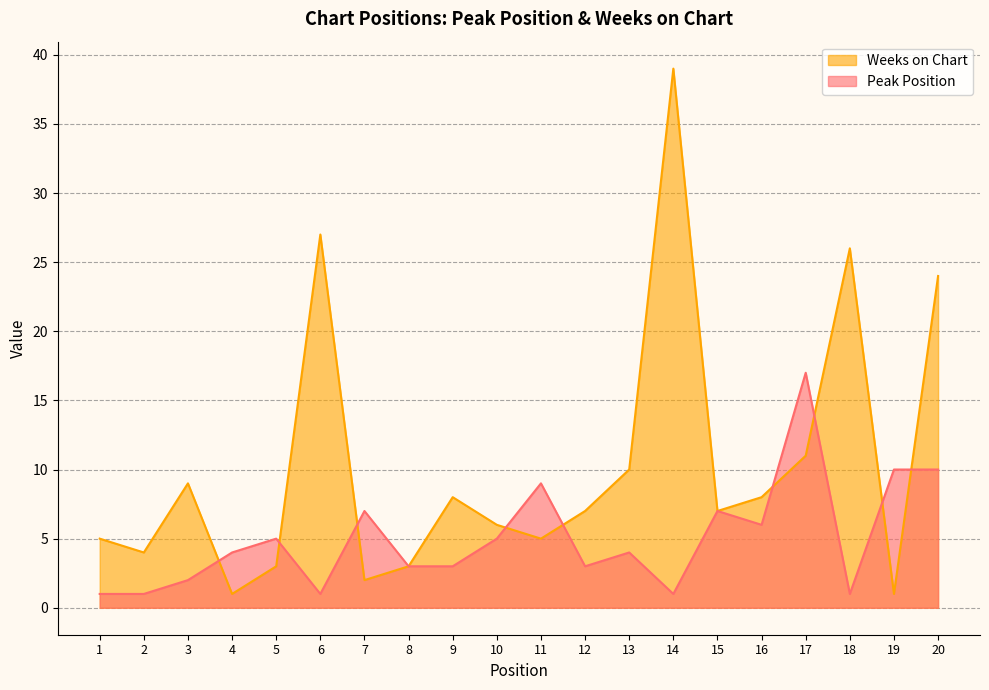

At which category does Peak Position reach its first local valley?

6